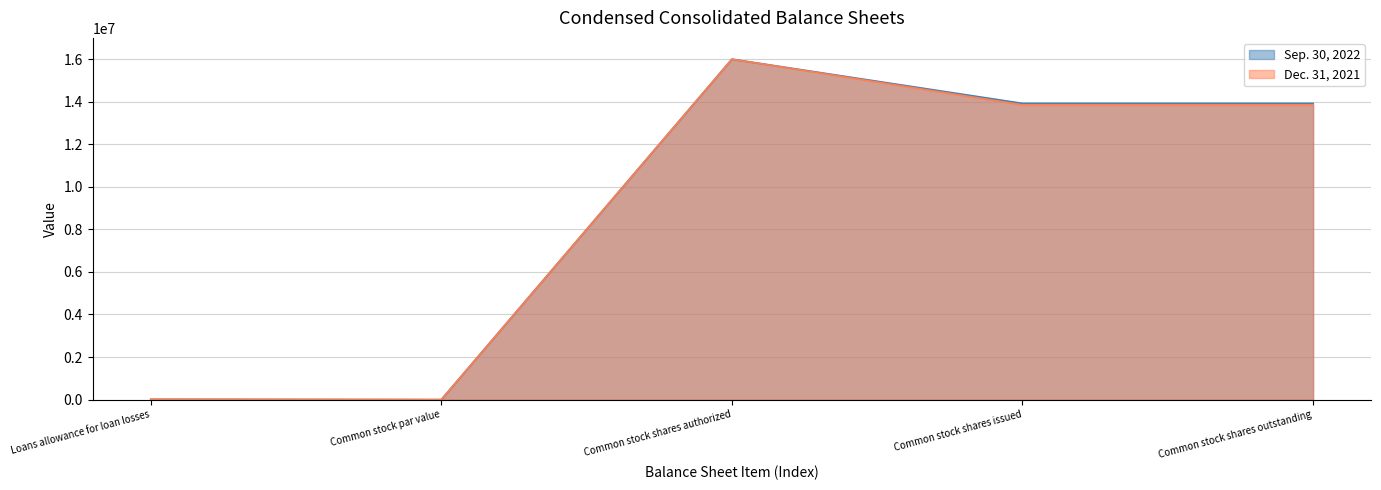

What is the average value of the Dec. 31, 2021 series?

8742352